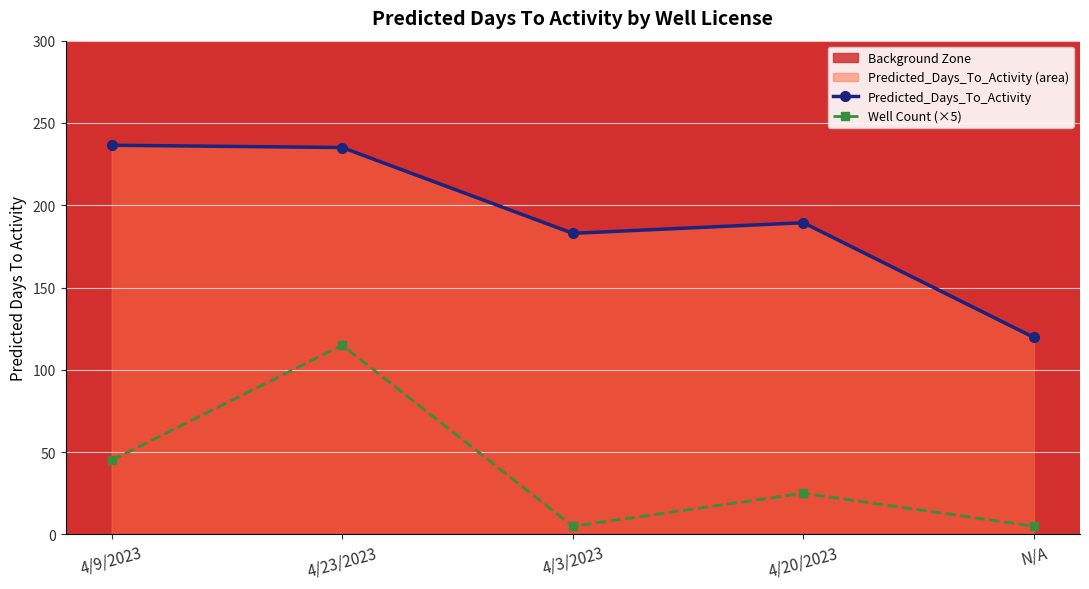

How many values in the Predicted_Days_To_Activity series are below 189?

2